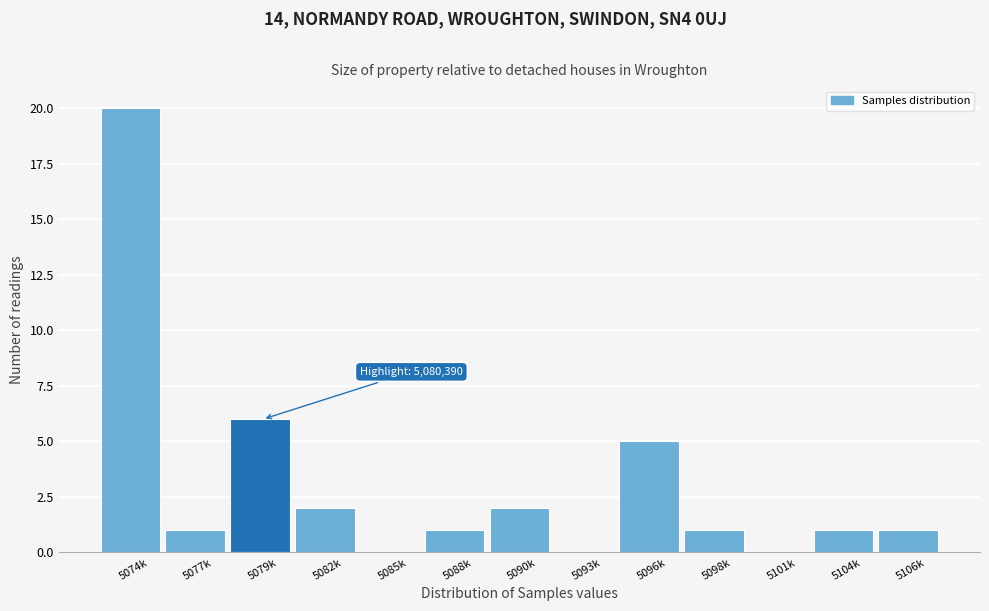

Reading right to left, transcribe all the data shown in this chart.

5106k=1	5104k=1	5101k=0	5098k=1	5096k=5	5093k=0	5090k=2	5088k=1	5085k=0	5082k=2	5079k=6	5077k=1	5074k=20